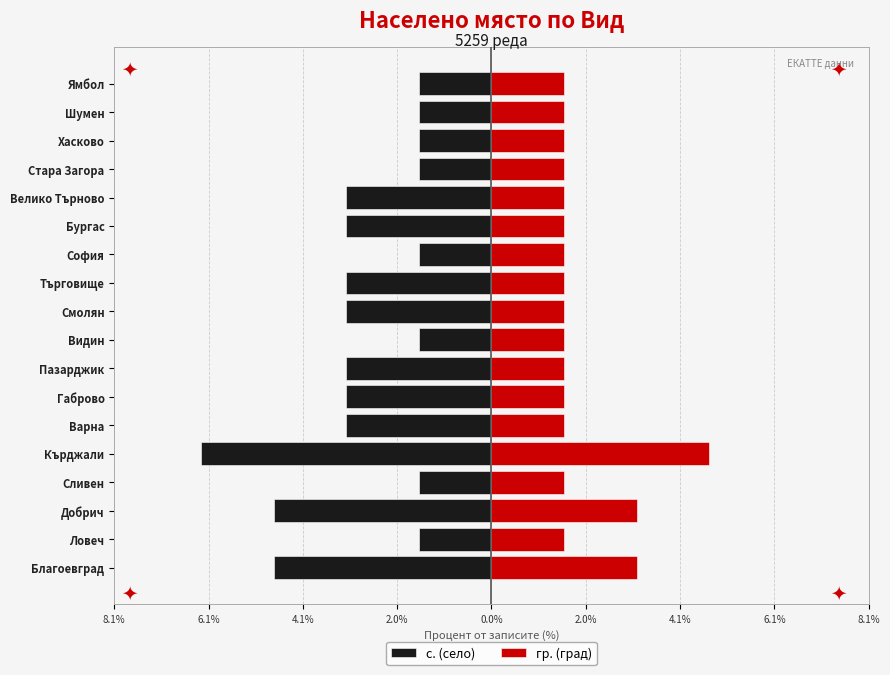

What is the maximum value for гр. (град)?

4.7